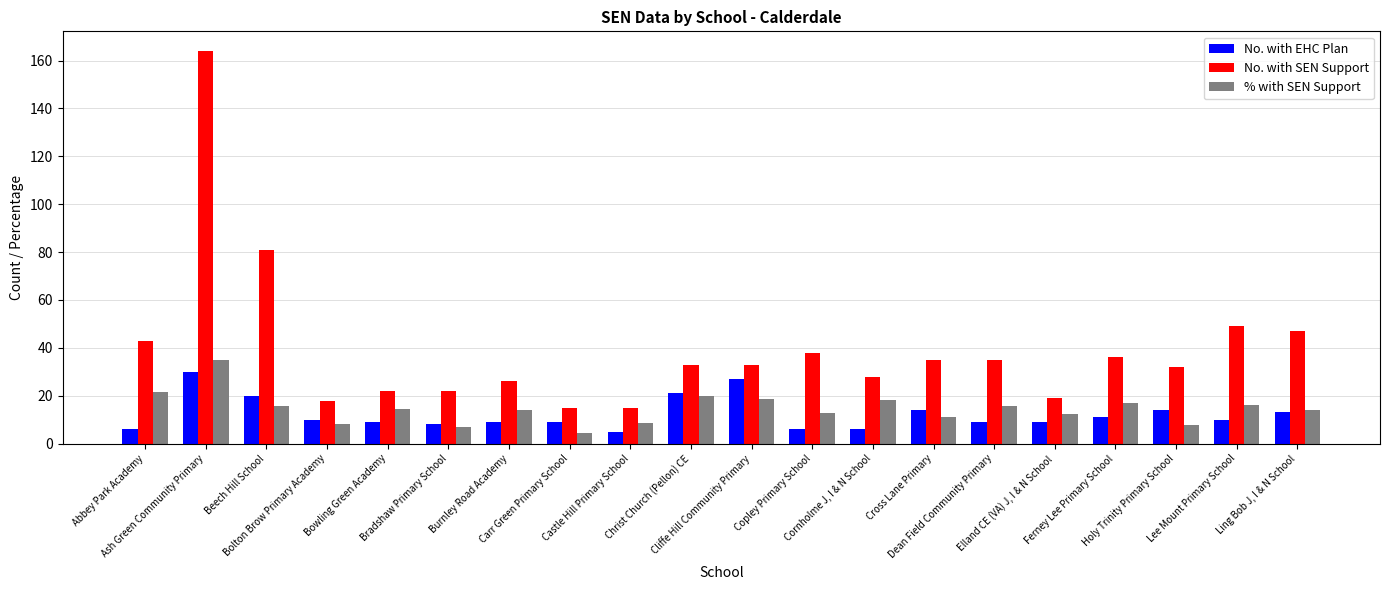

Which series has the largest total across all categories?

No. with SEN Support